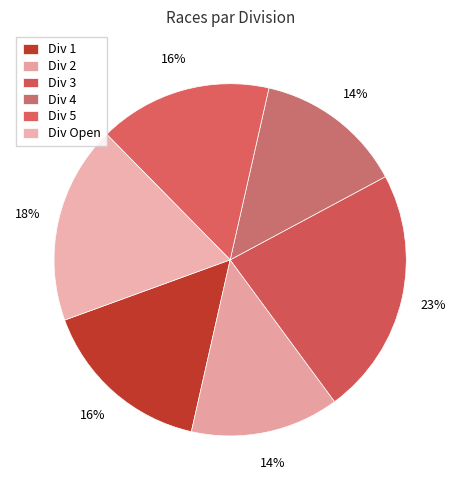

How many slices are in this pie chart?

6